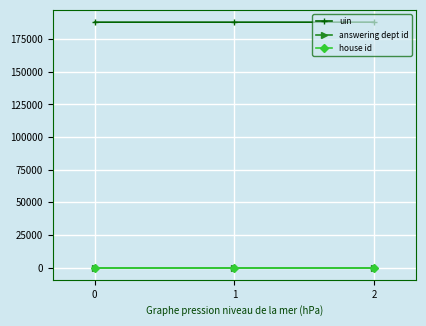

What is the highest value of the answering dept id series?

1